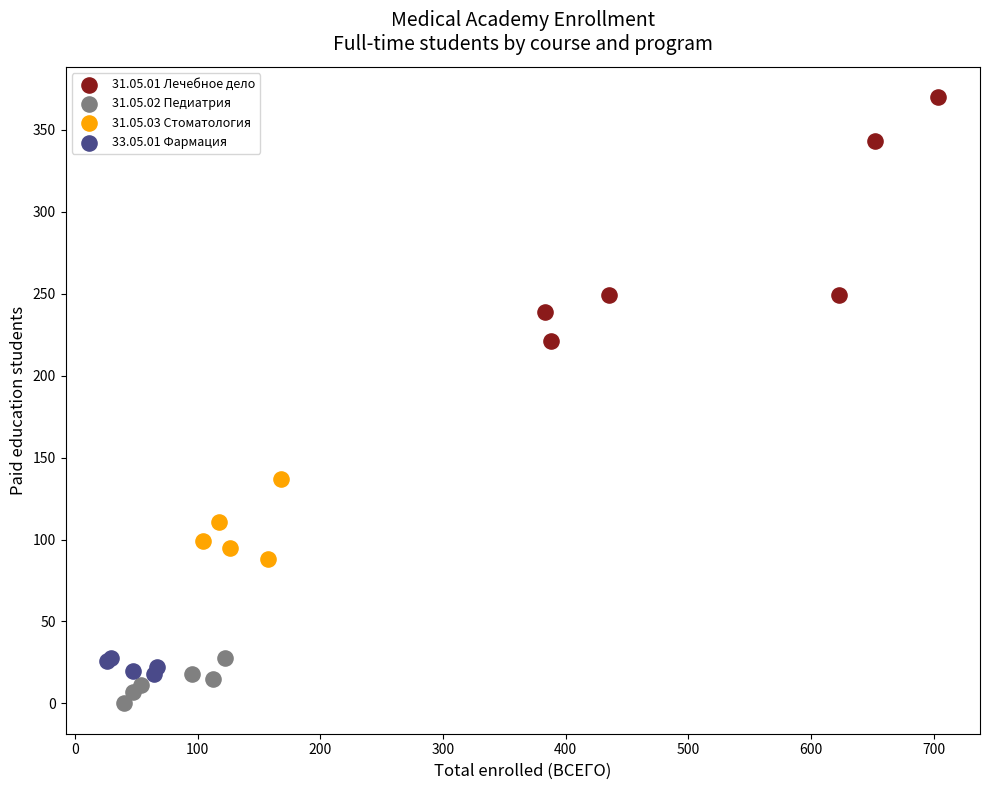

Which series reaches the minimum Y coordinate?

31.05.02 Педиатрия